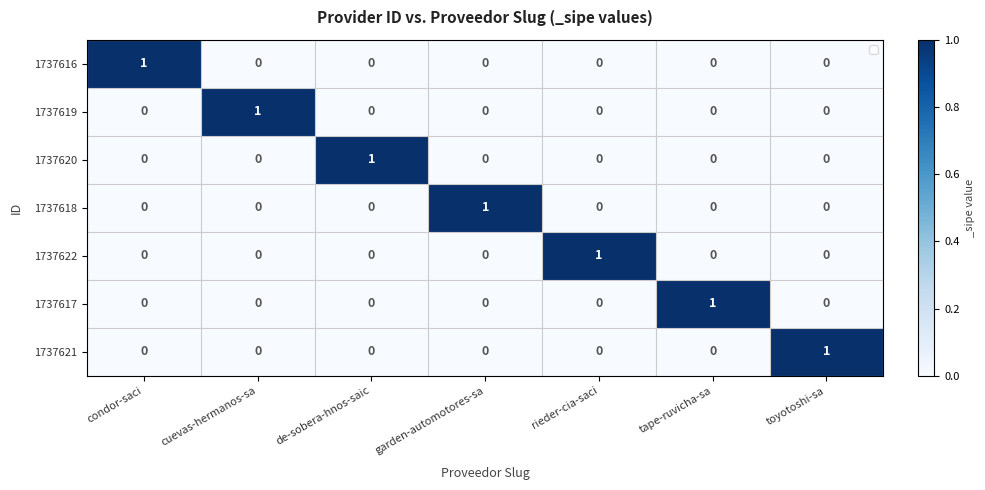

At how many categories does at least one series exceed 0?

7